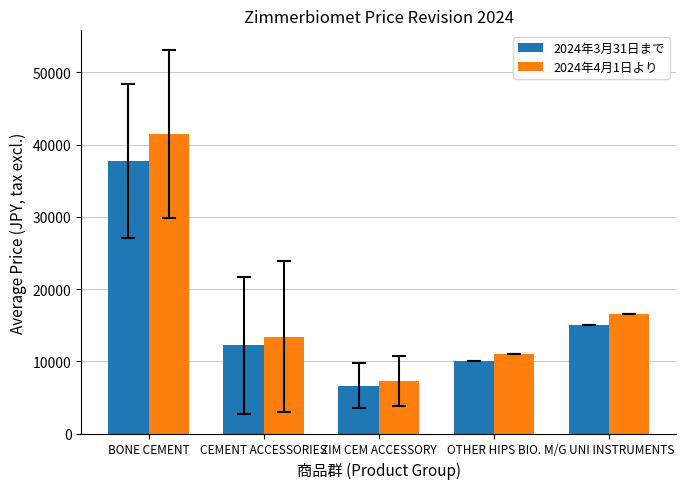

Rank the series at BONE CEMENT from highest to lowest value.

2024年4月1日より, 2024年3月31日まで